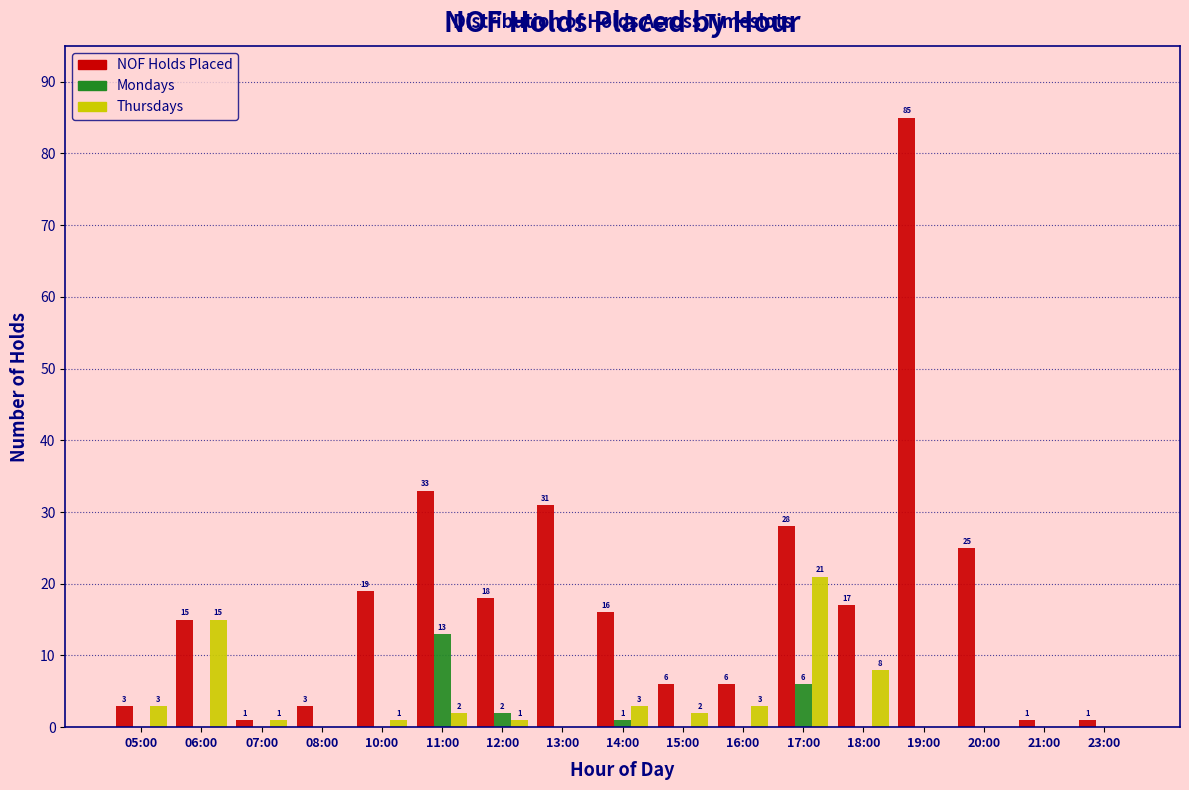

Reading left to right, transcribe all the data shown in this chart.

NOF Holds Placed: 05:00=3	06:00=15	07:00=1	08:00=3	10:00=19	11:00=33	12:00=18	13:00=31	14:00=16	15:00=6	16:00=6	17:00=28	18:00=17	19:00=85	20:00=25	21:00=1	23:00=1
Mondays: 05:00=0	06:00=0	07:00=0	08:00=0	10:00=0	11:00=13	12:00=2	13:00=0	14:00=1	15:00=0	16:00=0	17:00=6	18:00=0	19:00=0	20:00=0	21:00=0	23:00=0
Thursdays: 05:00=3	06:00=15	07:00=1	08:00=0	10:00=1	11:00=2	12:00=1	13:00=0	14:00=3	15:00=2	16:00=3	17:00=21	18:00=8	19:00=0	20:00=0	21:00=0	23:00=0